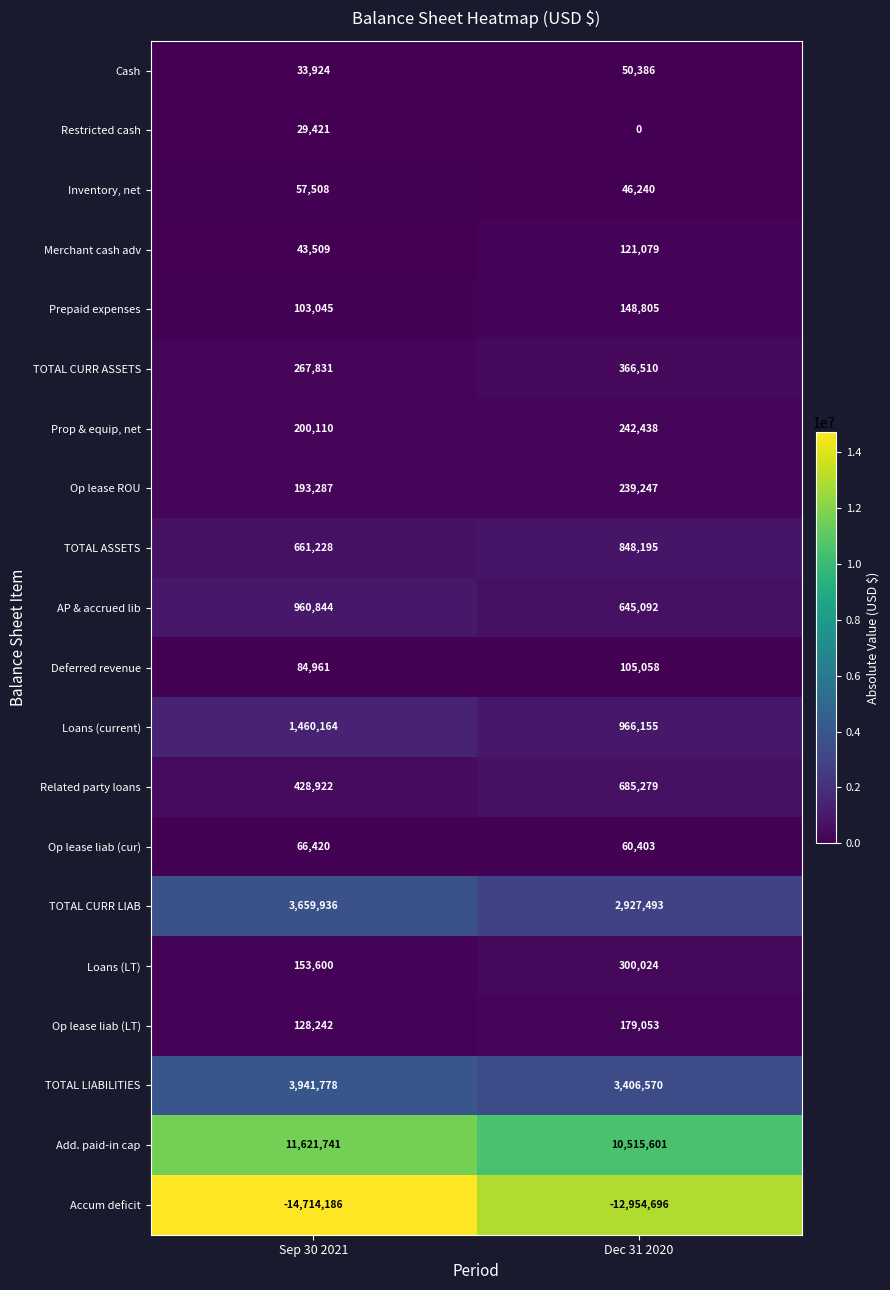

Which series has the largest total across all categories?

Add. paid-in cap